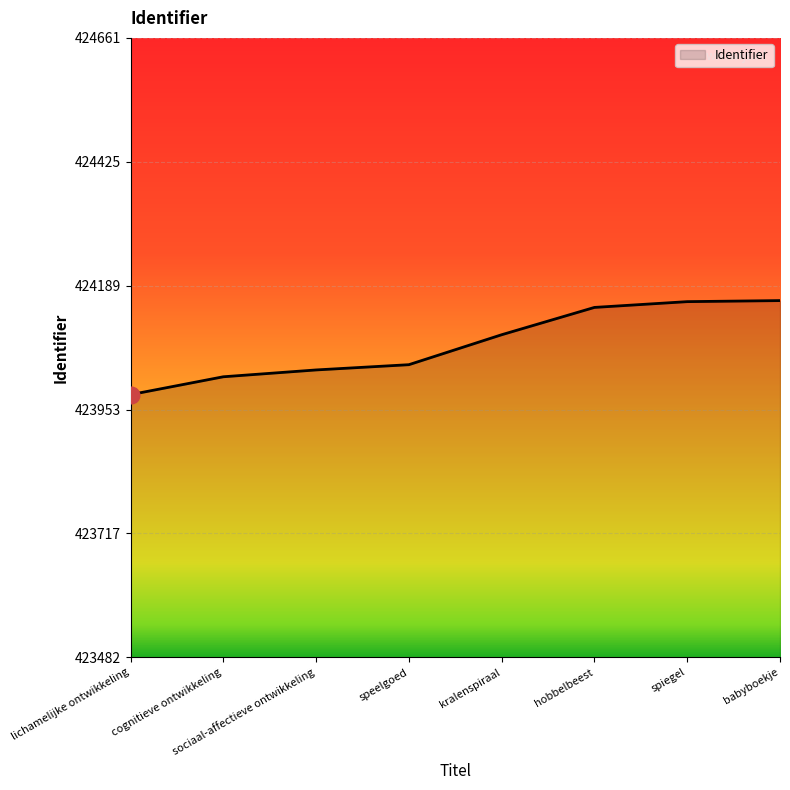

What is the difference between the maximum and minimum values?

179